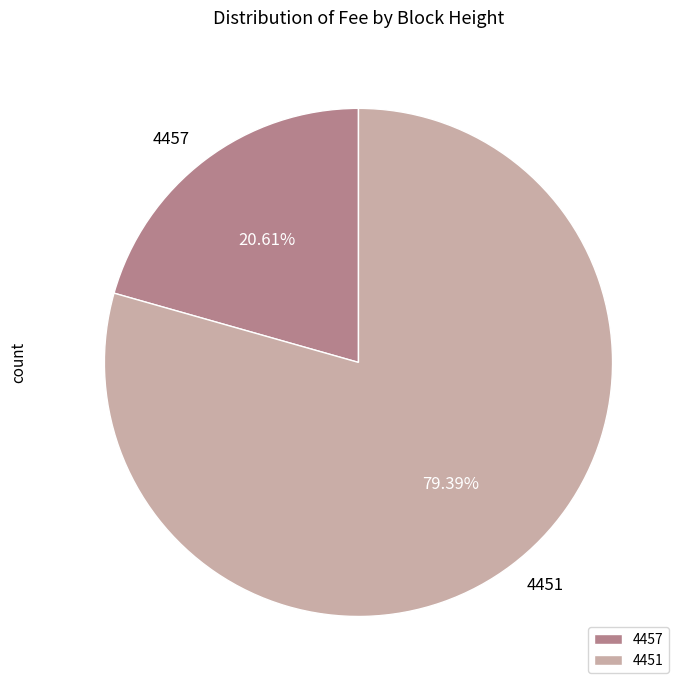

Which slice is the largest?

4451